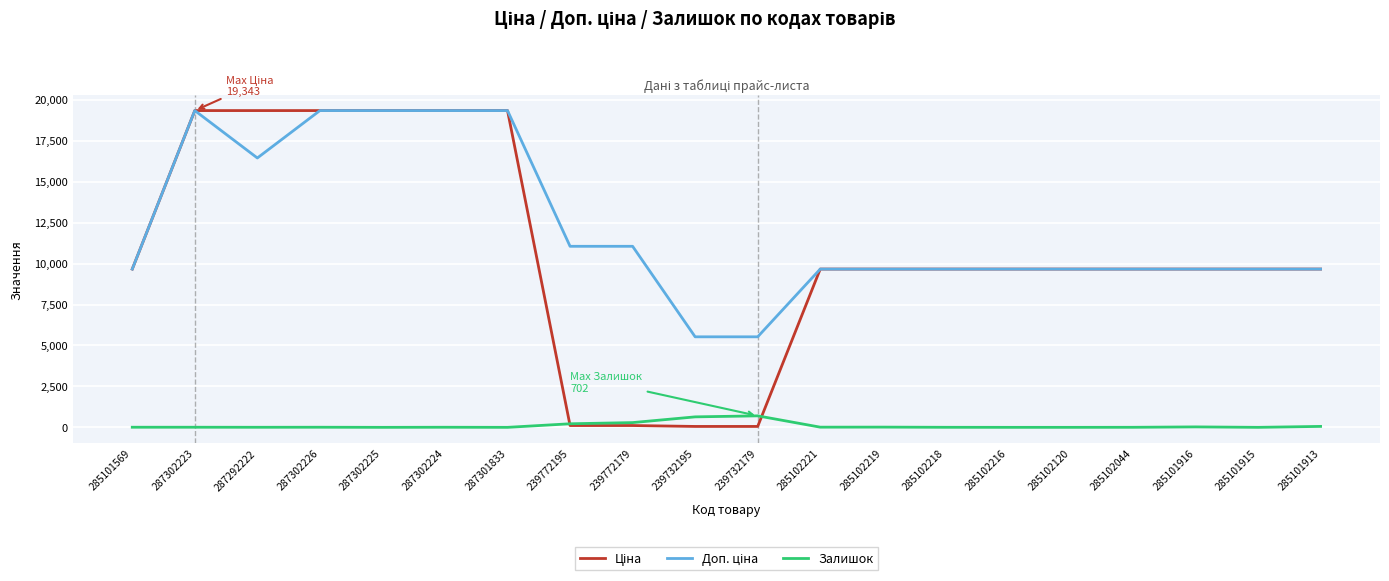

At how many categories does at least one series exceed 2919?

20